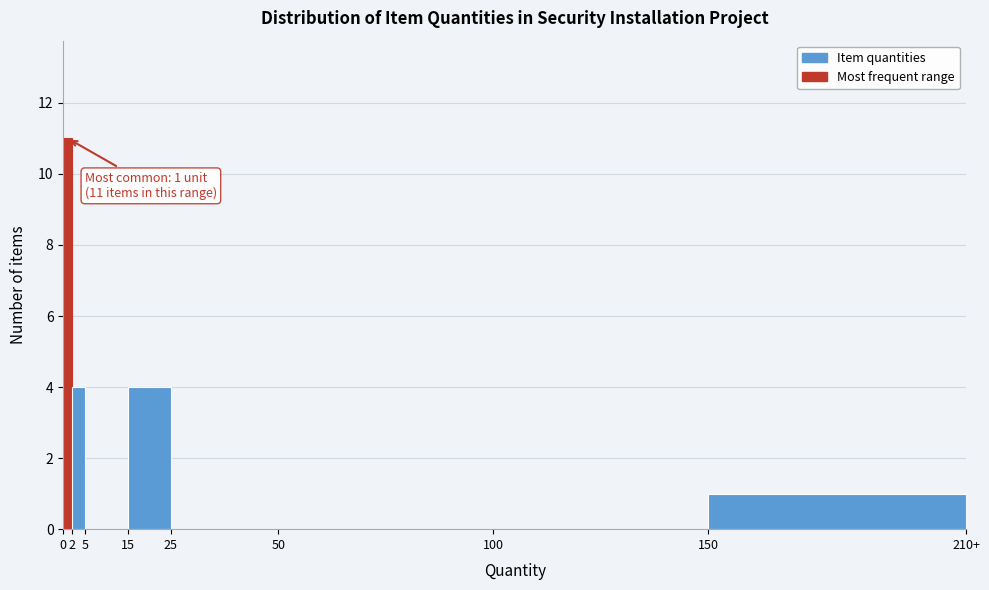

Reading left to right, list all the values displayed in this chart.

0=11	2=4	5=0	15=4	25=0	50=0	100=0	150=1